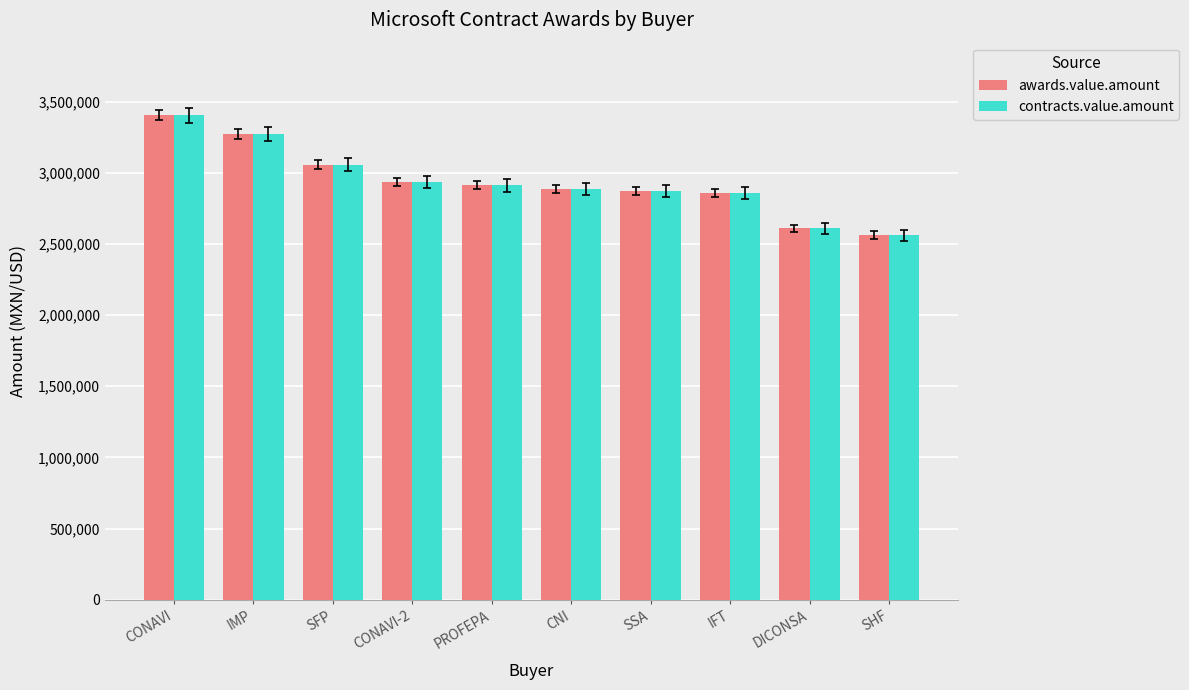

The awards.value.amount series shows 2912856.5 at PROFEPA. True or false?

True